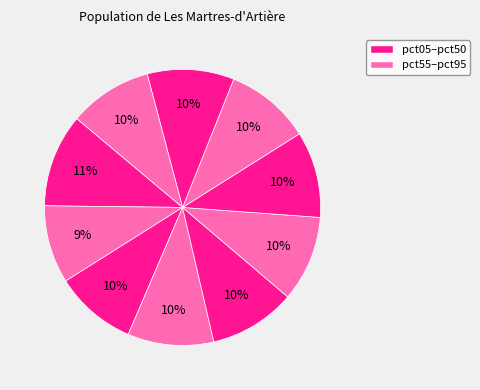

Count the number of slices in the pie.

10